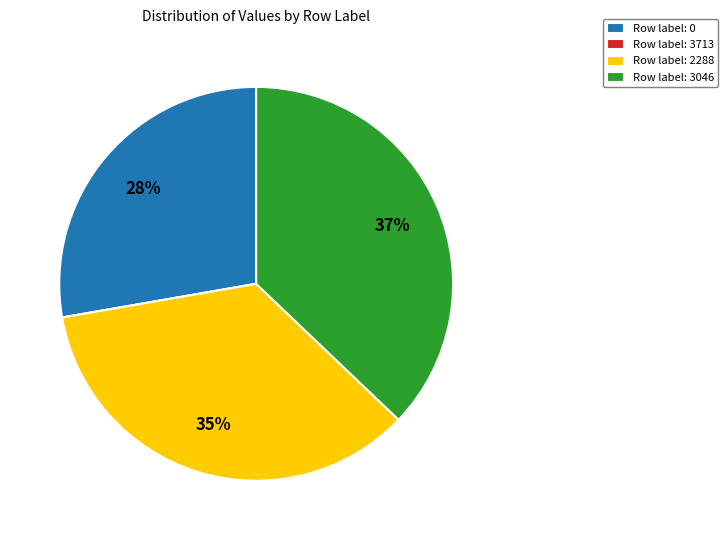

What percentage is the Row label: 2288 slice, to the nearest percent?

35%